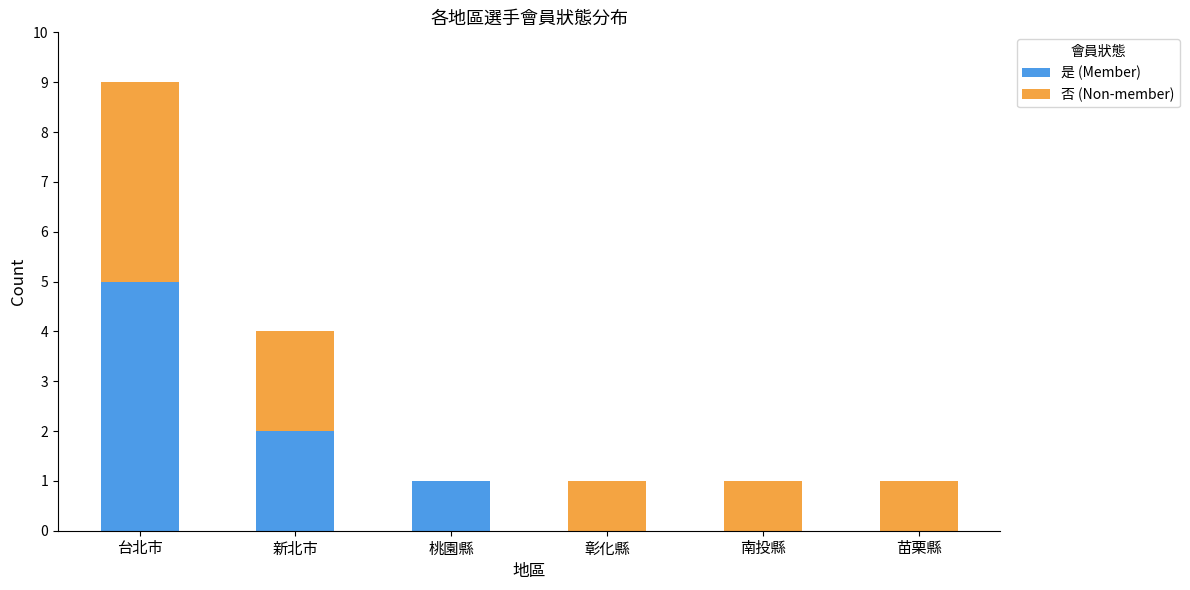

Count the number of categories in the chart.

6